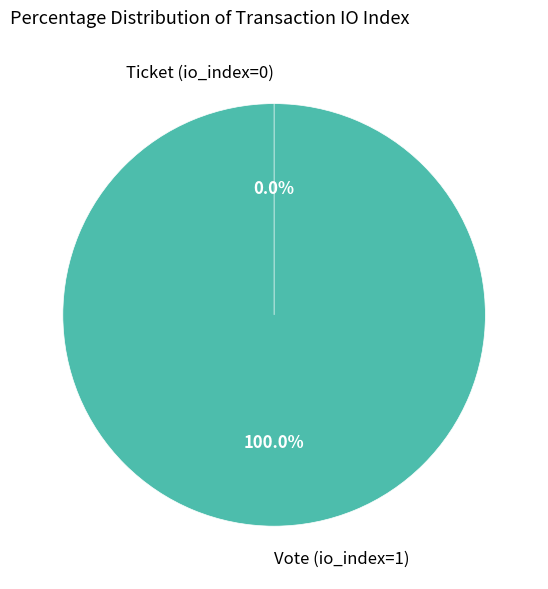

What is the largest slice in the pie chart?

Vote (io_index=1)